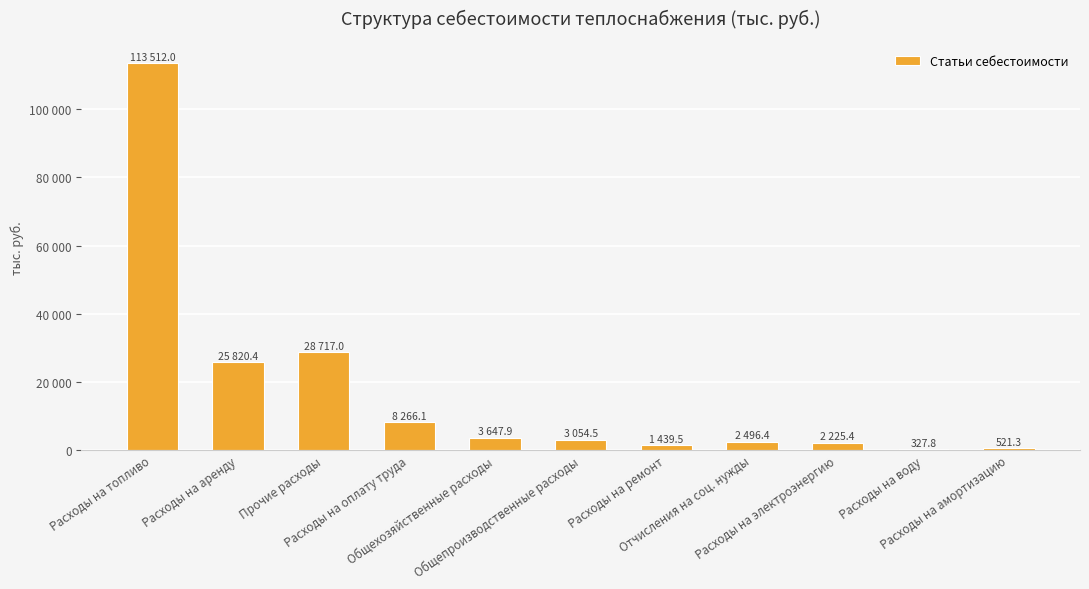

Are the bars horizontal?

No